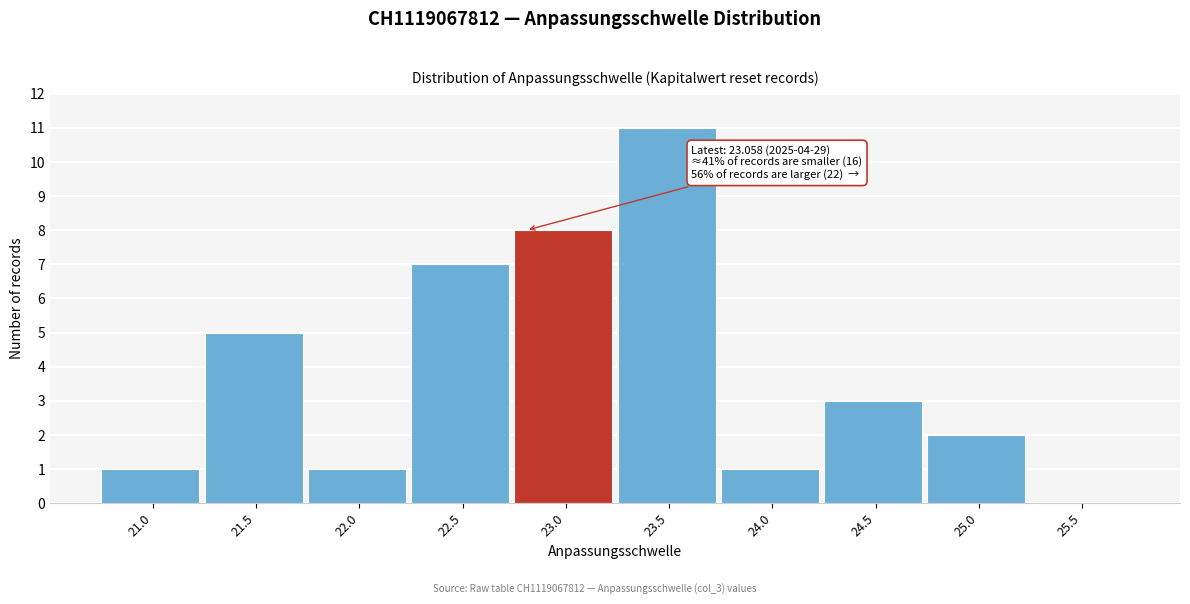

Reading left to right, extract all data points from this chart.

21.0=1	21.5=5	22.0=1	22.5=7	23.0=8	23.5=11	24.0=1	24.5=3	25.0=2	25.5=0